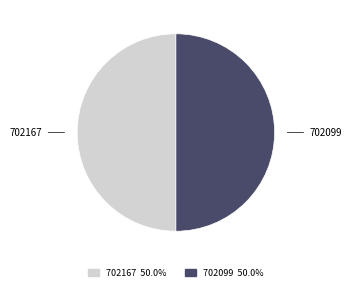

Do 702099 and 702167 together represent more than half of the pie?

Yes